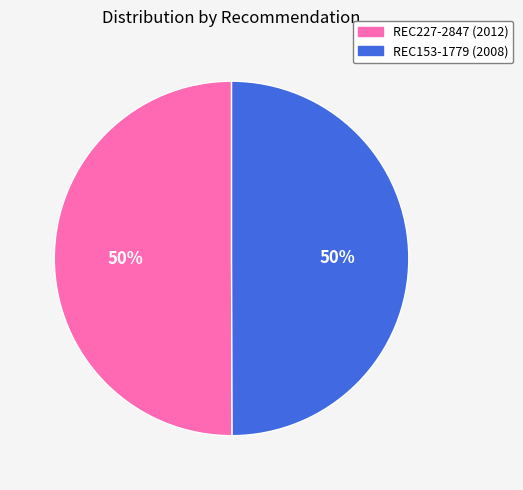

To the nearest percent, what percentage of the pie is REC227-2847?

50%